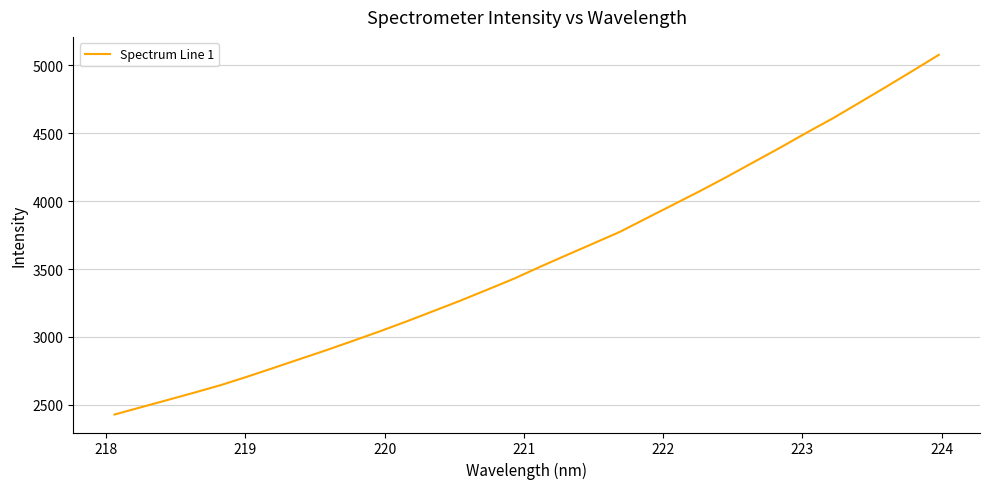

What is the maximum value shown in the chart?

5078.2